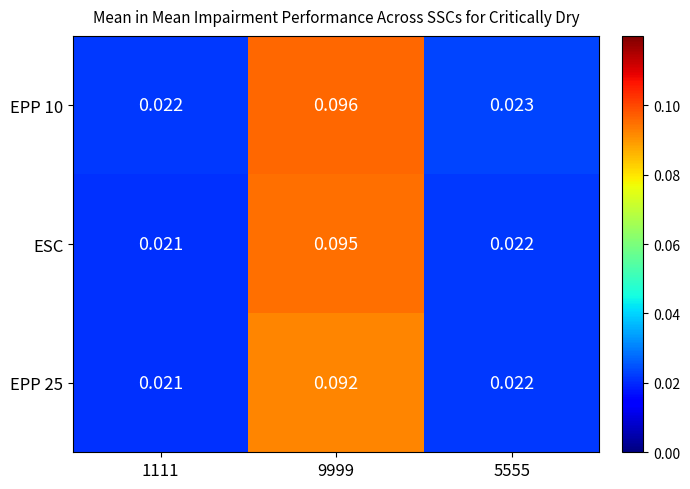

List the series in order of their overall mean, lowest first.

EPP 25, ESC, EPP 10